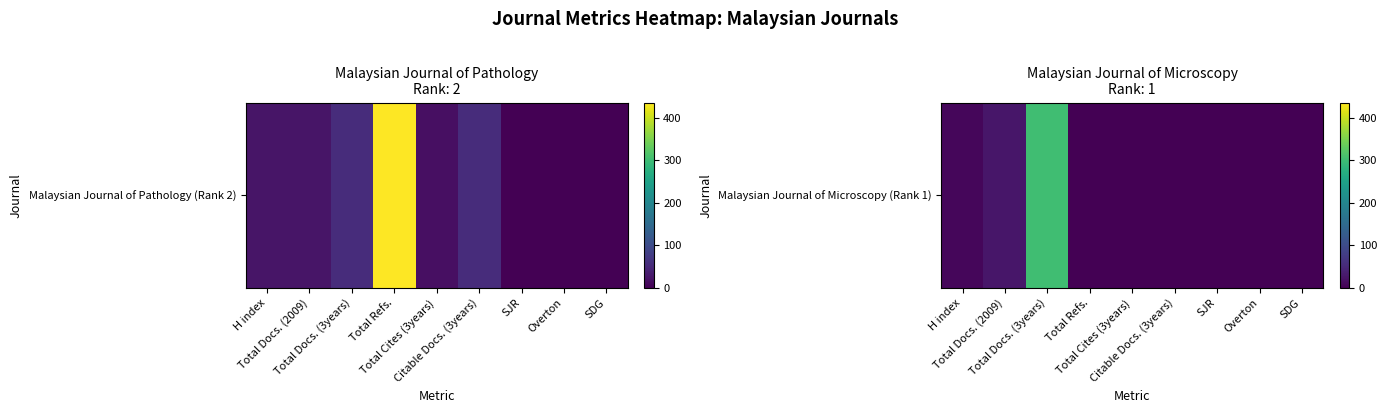

Reading left to right, transcribe all the data shown in this chart.

H index=7	Total Docs. (2009)=26	Total Docs. (3years)=303	Total Refs.=0	Total Cites (3years)=0	Citable Docs. (3years)=0	SJR=0	Overton=0	SDG=0